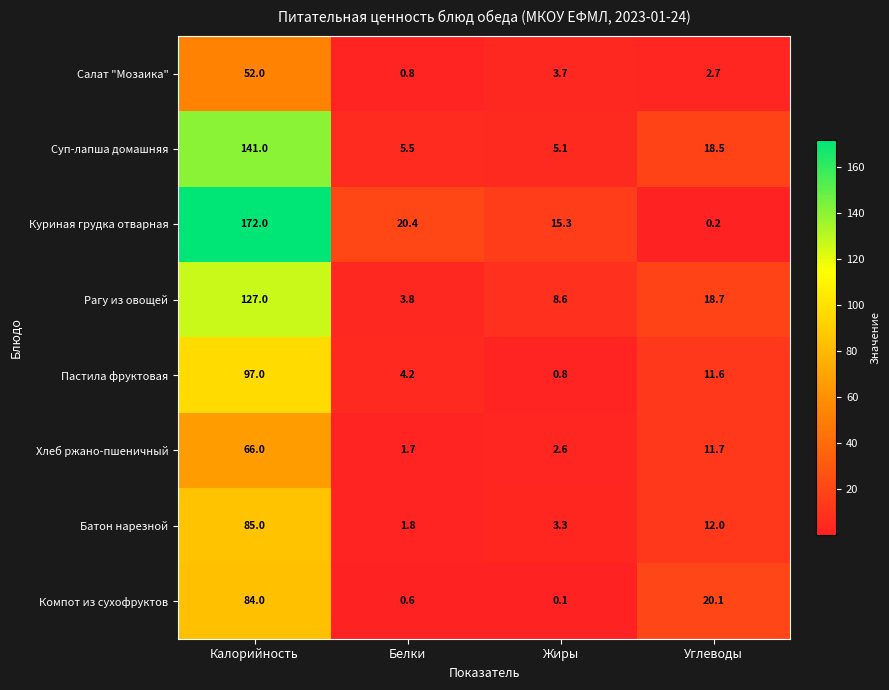

What is the spread (max minus min) of values at Калорийность?

120.0